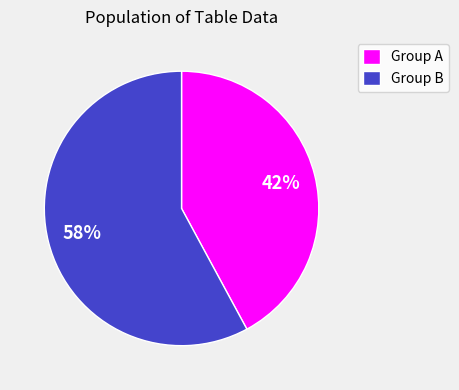

Does Group A represent more than half of the total?

No